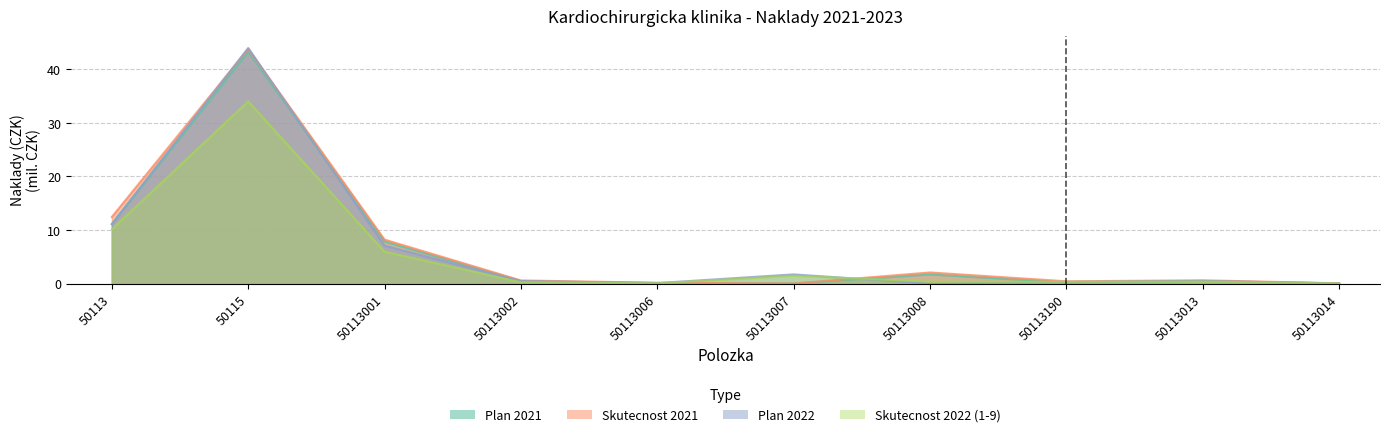

After their last crossing, which series has the higher values: Plan 2021 or Skutecnost 2021?

Skutecnost 2021